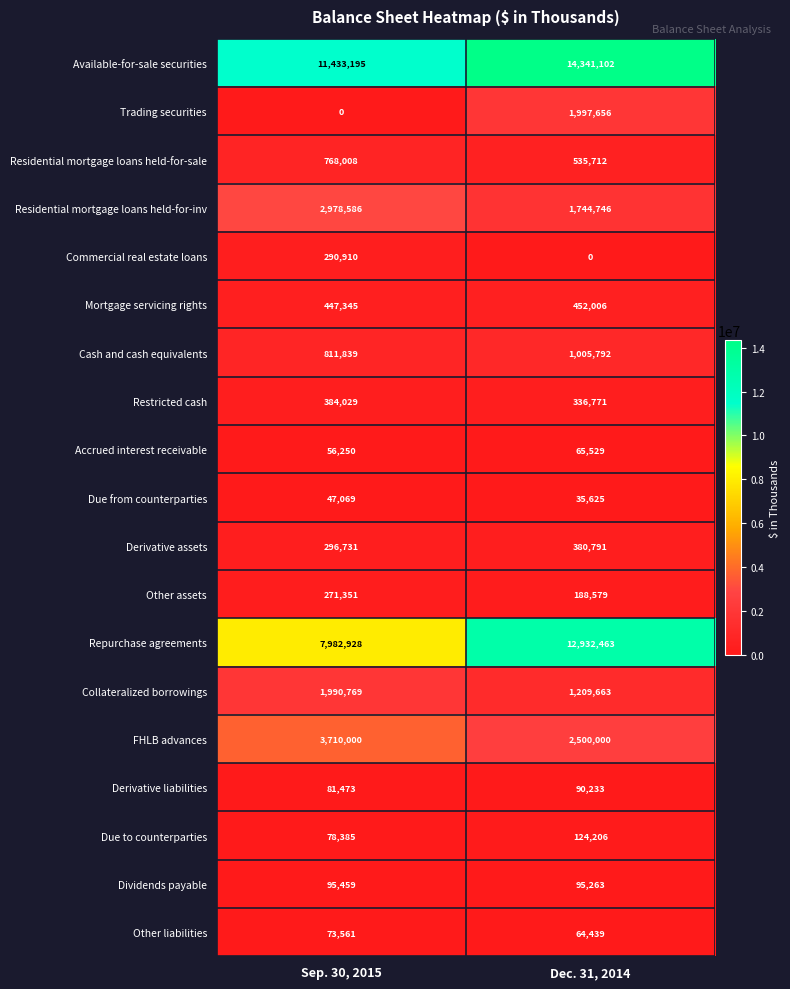

What is the total value across all series at Dec. 31, 2014?

38100576